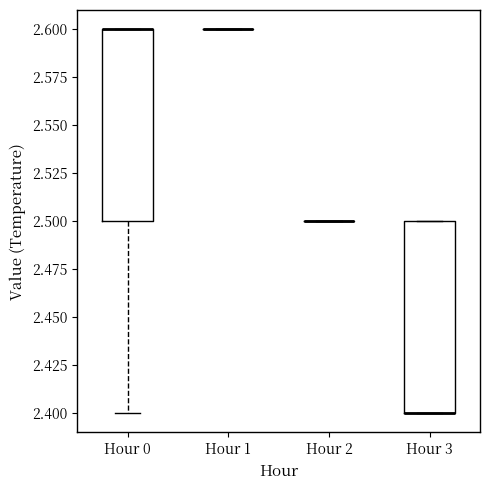

Reading left to right, transcribe this box plot: for each box, give where its median line is, the range the box spans, and where its two whiskers end, as read against the y-axis. The values are not printed on the chart, so give them approximately, as read against the axis.

Hour 0: median 2.6 (drawn on the box's upper edge), box 2.5 to 2.6, whiskers 2.4 to 2.6
Hour 1: box collapsed to a line at 2.6, whiskers 2.6 to 2.6
Hour 2: box collapsed to a line at 2.5, whiskers 2.5 to 2.5
Hour 3: median 2.4 (drawn on the box's lower edge), box 2.4 to 2.5, whiskers 2.4 to 2.5